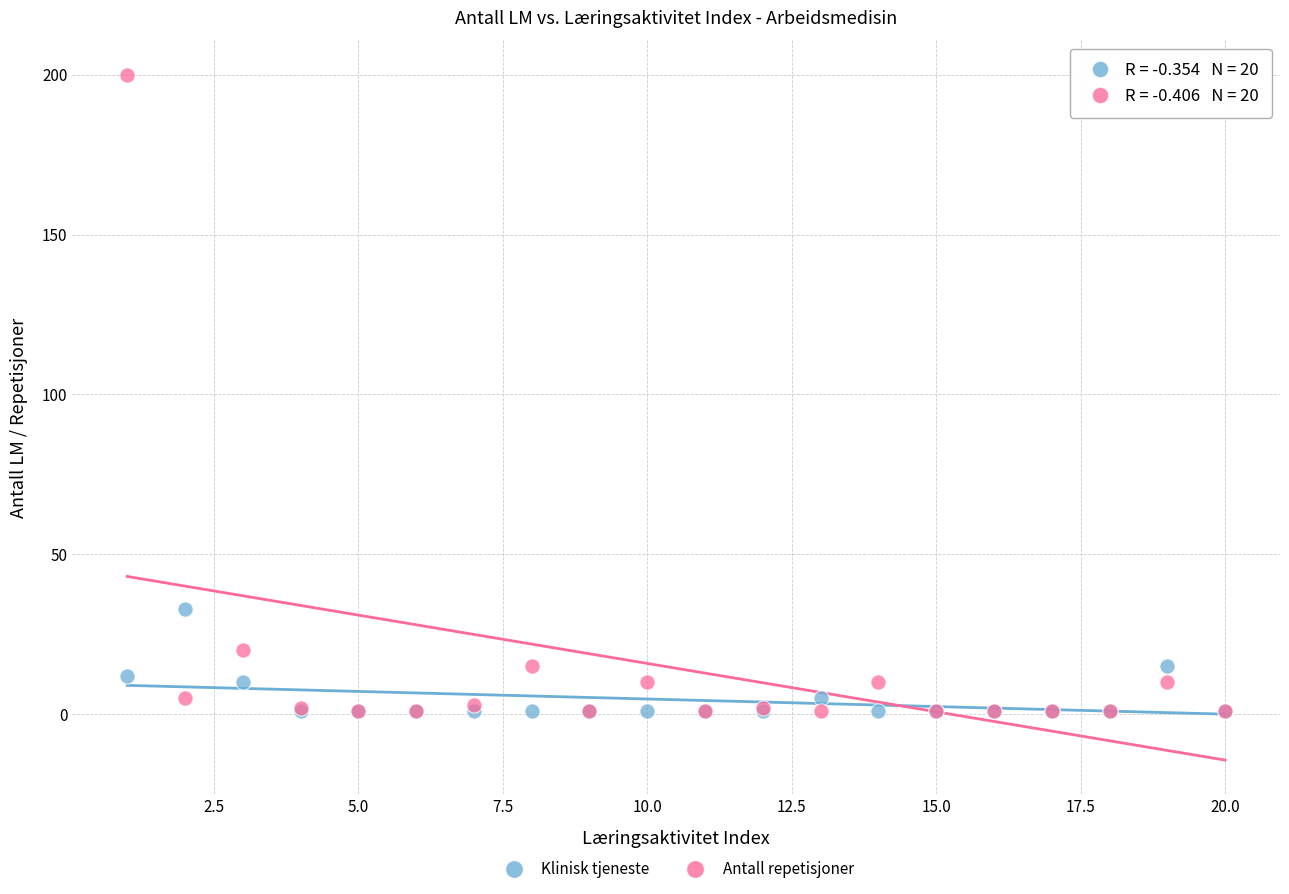

In the Antall repetisjoner series, what Y value is closest to 100?

20